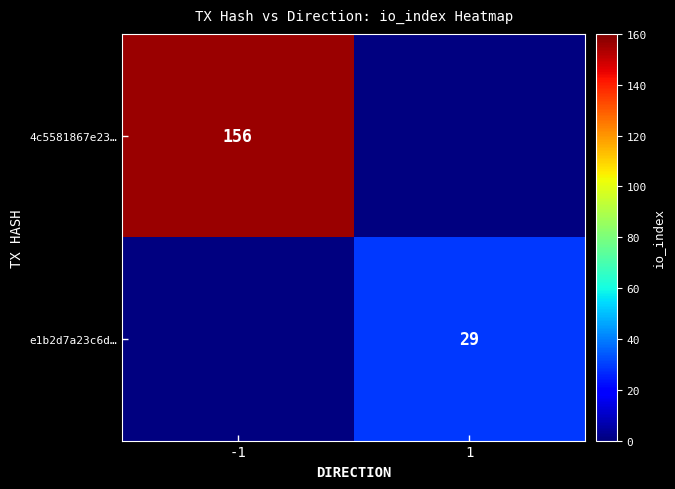

Is the value of e1b2d7a23c6d… at 1 greater than the value of 4c5581867e23… at -1?

No